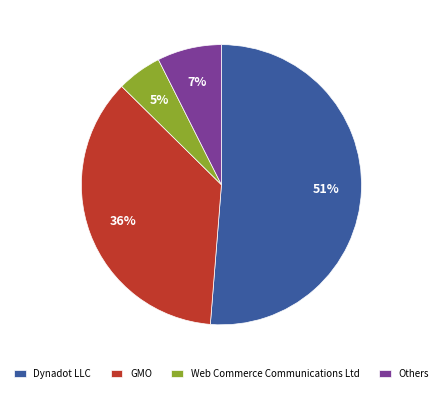

To the nearest percent, what is the average slice percentage?

25%